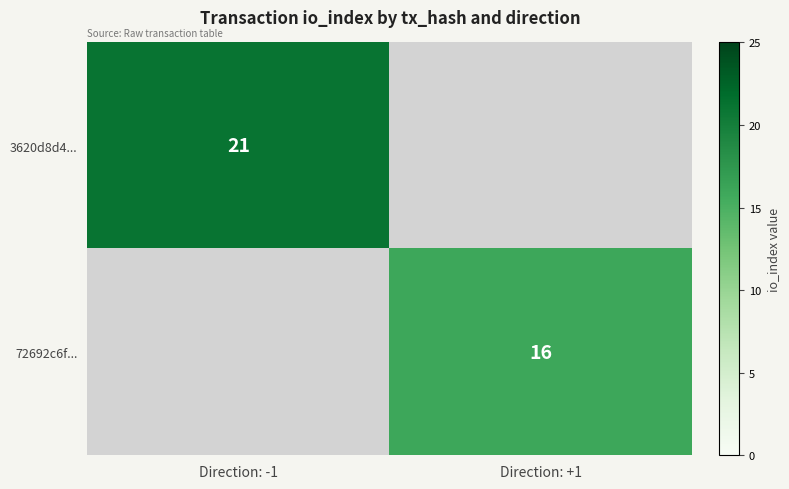

True or false: 72692c6f... has a value of 16 at Direction: +1.

True